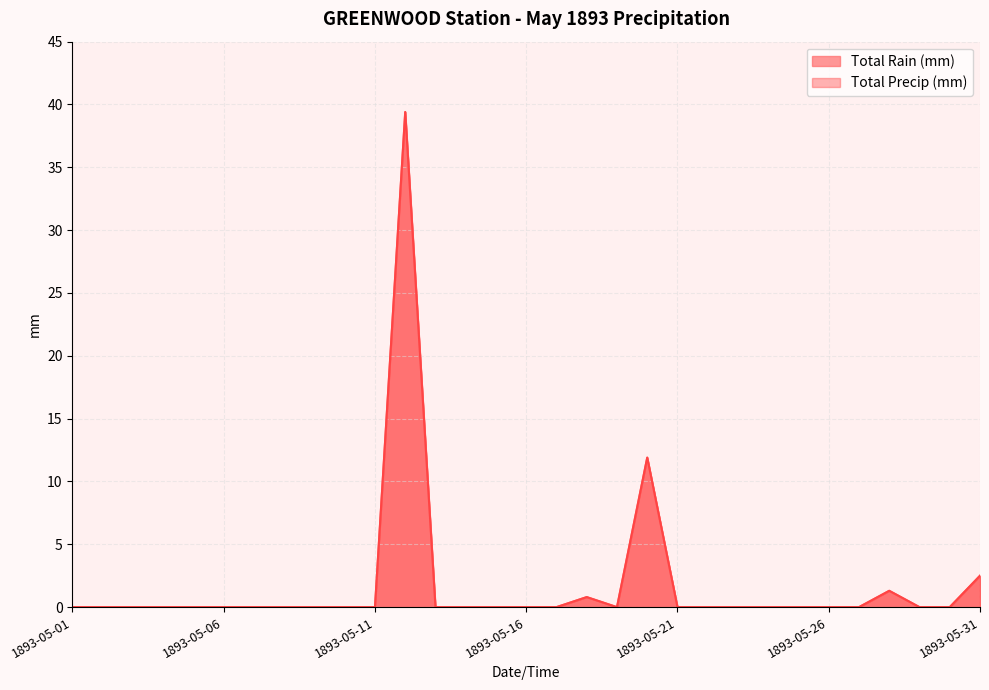

How many interior local peaks does the Total Precip (mm) series have?

4